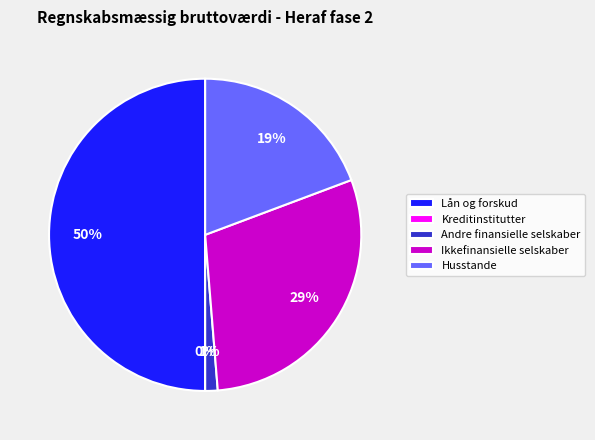

Do Andre finansielle selskaber and Husstande together represent more than half of the pie?

No